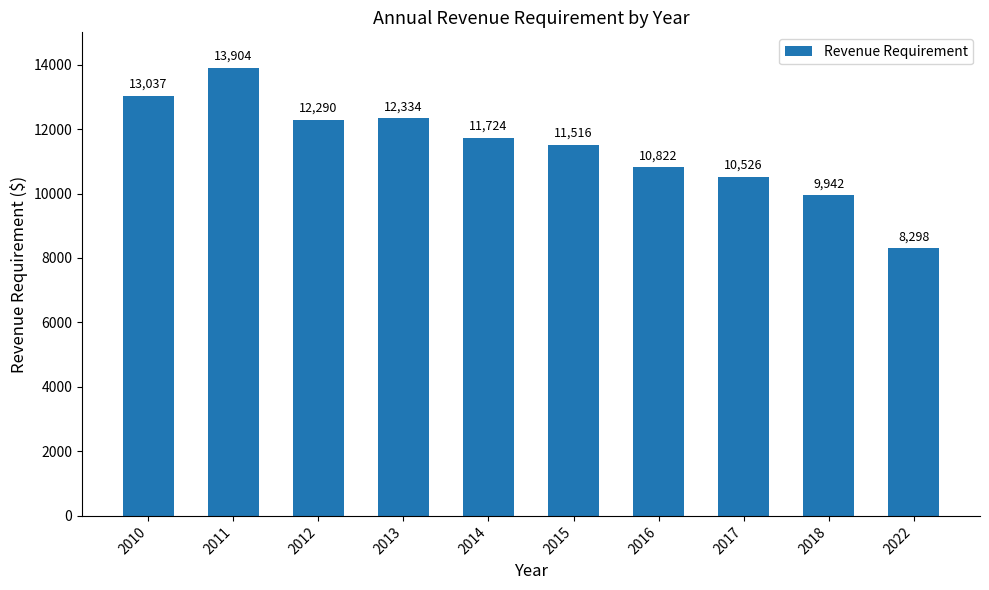

What is the value of the 2nd bar from the left?

13903.7